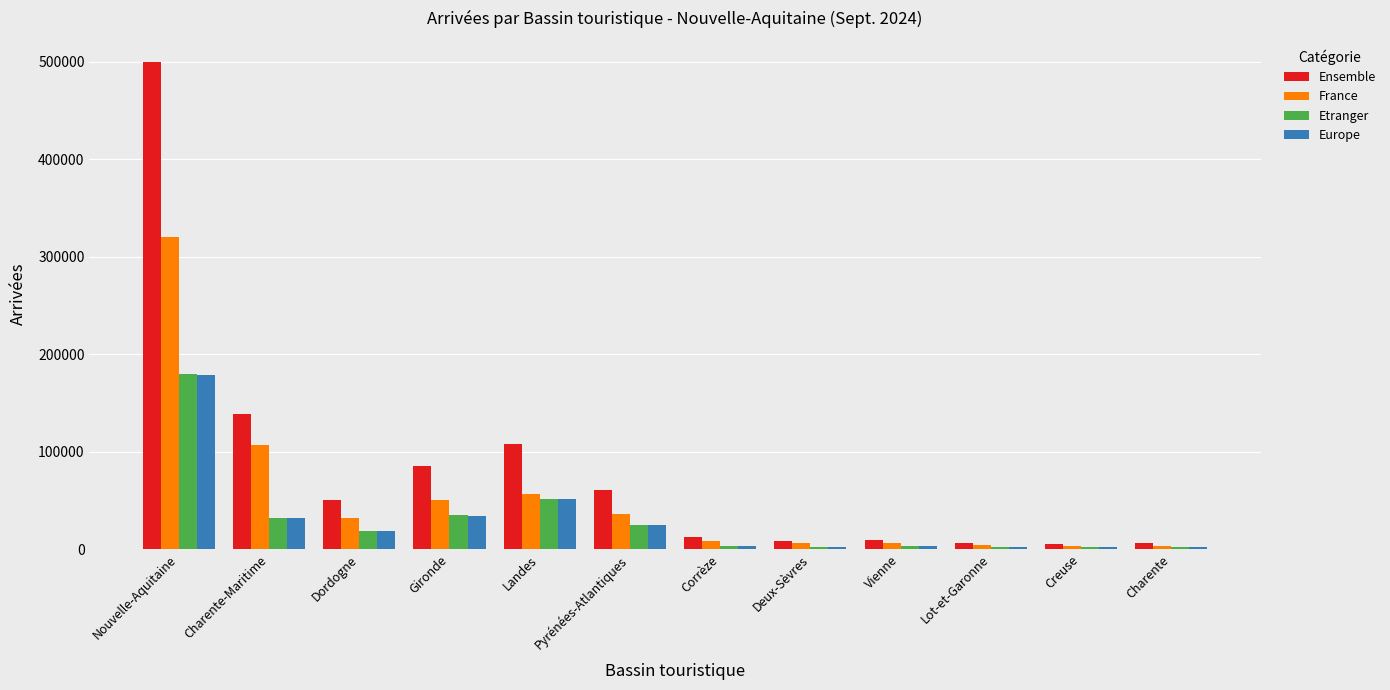

What is the maximum value for Etranger?

179786.8